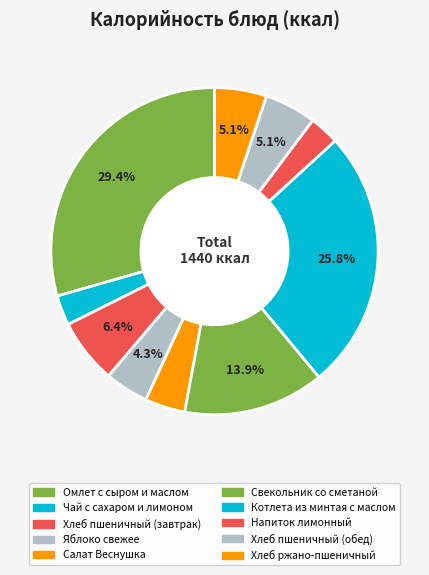

What portion of the pie excludes Салат Веснушка?

96.0%